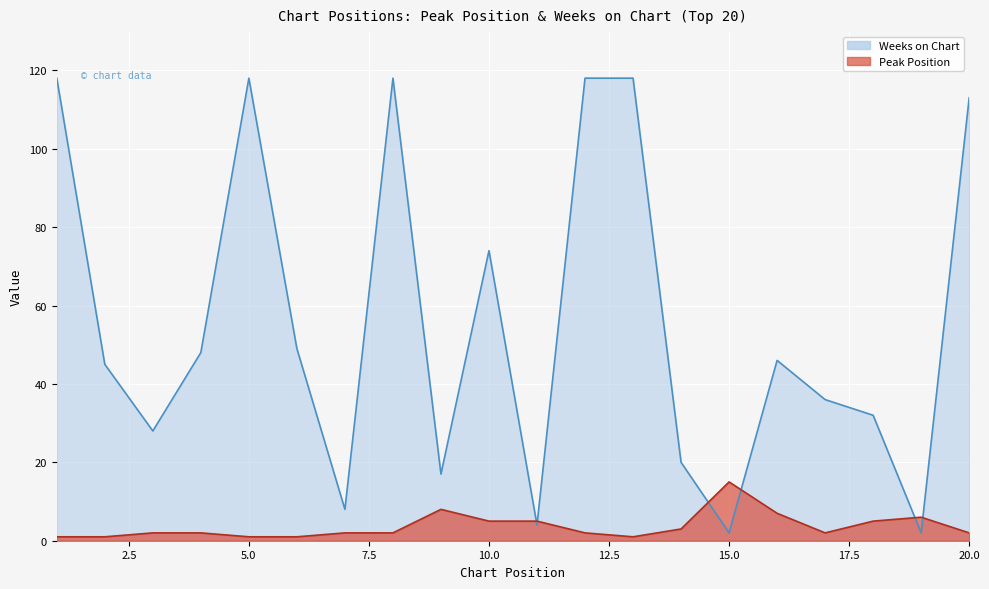

Reading right to left, what are all the values shown in this chart?

Peak Position: 2	6	5	2	7	15	3	1	2	5	5	8	2	2	1	1	2	2	1	1
Weeks on Chart: 113	2	32	36	46	2	20	118	118	4	74	17	118	8	49	118	48	28	45	118